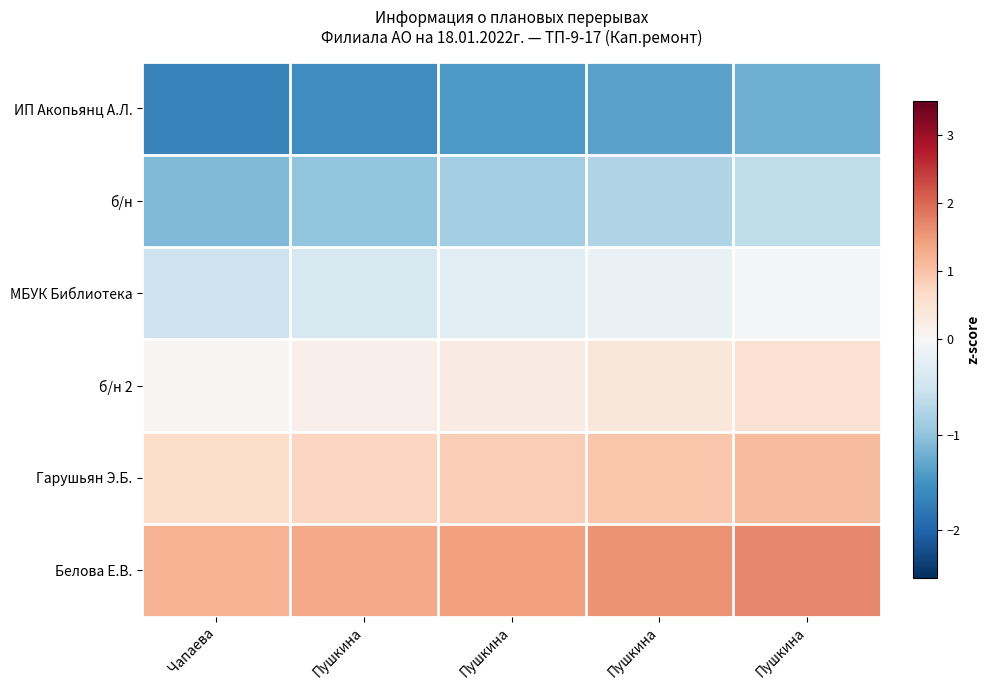

Reading left to right, transcribe all the data shown in this chart.

ИП Акопьянц А.Л.: Чапаева=-1.7	Пушкина=-1.6	Пушкина=-1.4	Пушкина=-1.3	Пушкина=-1.2
б/н: Чапаева=-1.1	Пушкина=-1.0	Пушкина=-0.9	Пушкина=-0.8	Пушкина=-0.6
МБУК Библиотека: Чапаева=-0.5	Пушкина=-0.4	Пушкина=-0.3	Пушкина=-0.2	Пушкина=-0.1
б/н 2: Чапаева=0.1	Пушкина=0.2	Пушкина=0.3	Пушкина=0.4	Пушкина=0.5
Гарушьян Э.Б.: Чапаева=0.6	Пушкина=0.8	Пушкина=0.9	Пушкина=1.0	Пушкина=1.1
Белова Е.В.: Чапаева=1.2	Пушкина=1.3	Пушкина=1.4	Пушкина=1.6	Пушкина=1.7